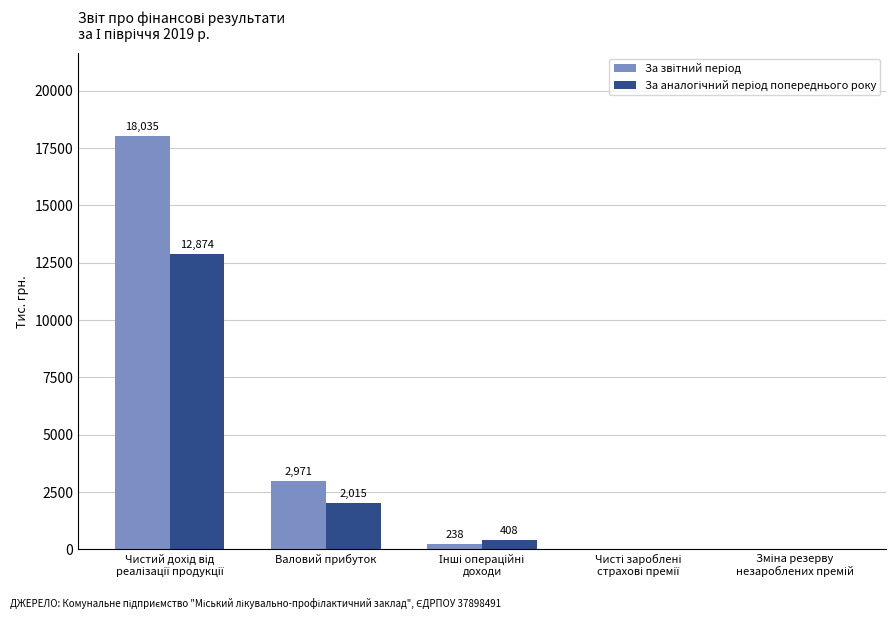

What is the maximum value shown in the chart?

18035